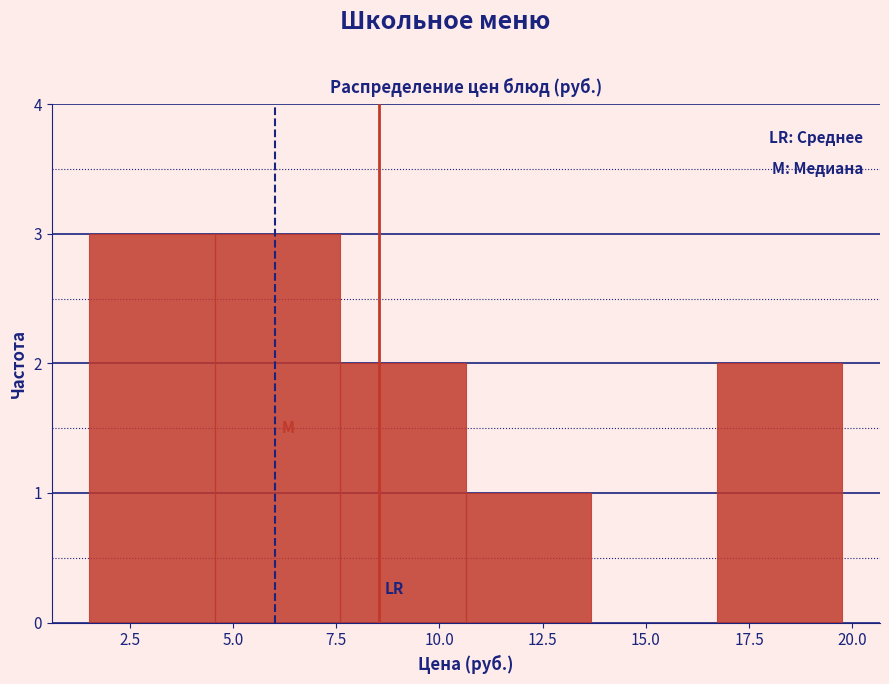

Reading left to right, transcribe this chart: for each bar, give the range it covers on the x-axis and its height. Neither the bar edges nor the heights are printed on the chart, so give them approximately, as read against the axes.

1.5 to 4.5: 3
4.5 to 7.5: 3
7.5 to 10.5: 2
10.5 to 13.5: 1
13.5 to 16.5: 0
16.5 to 20.0: 2